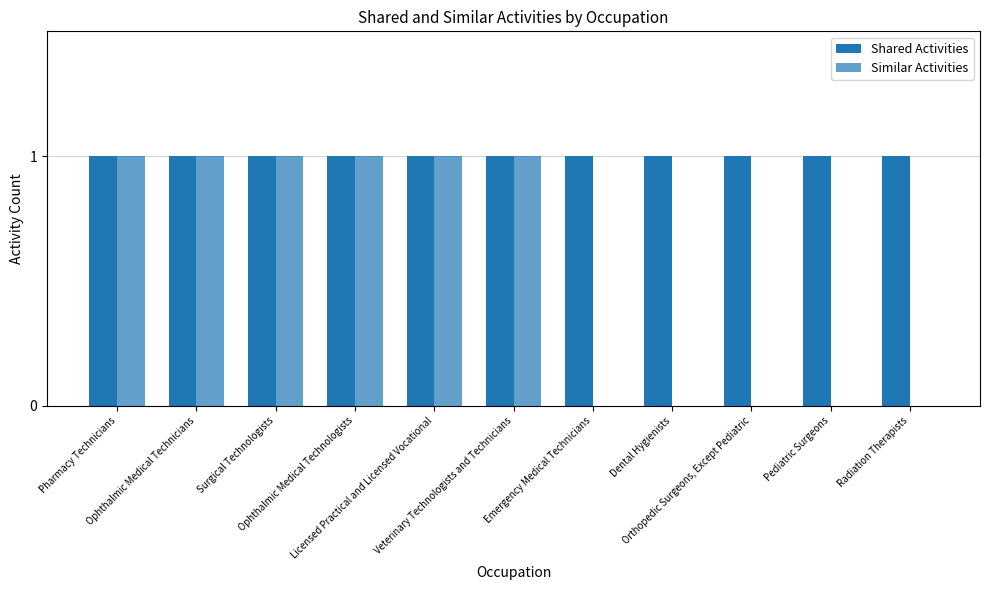

What position from the left is Dental Hygienists?

8